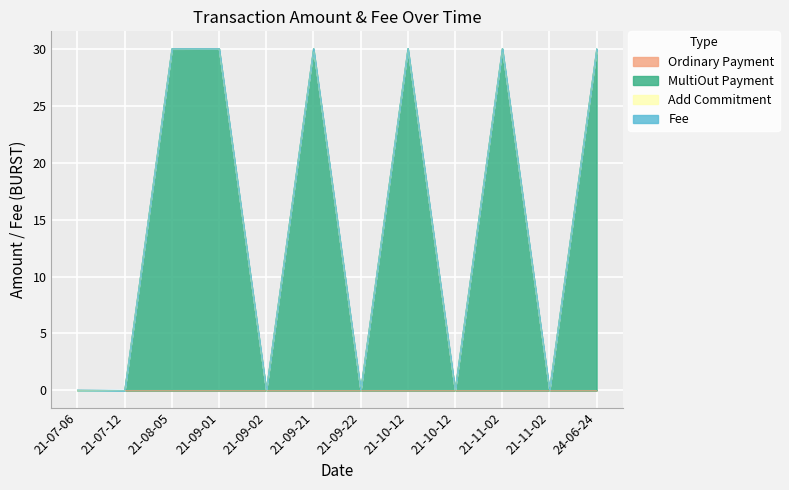

Which category has the lowest value across all series?

21-07-12